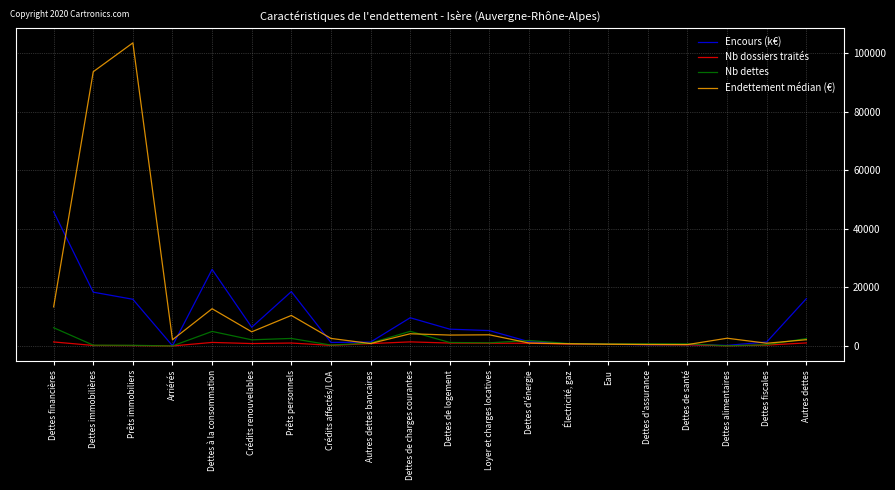

At which category is the sum across all series the highest?

Prêts immobiliers